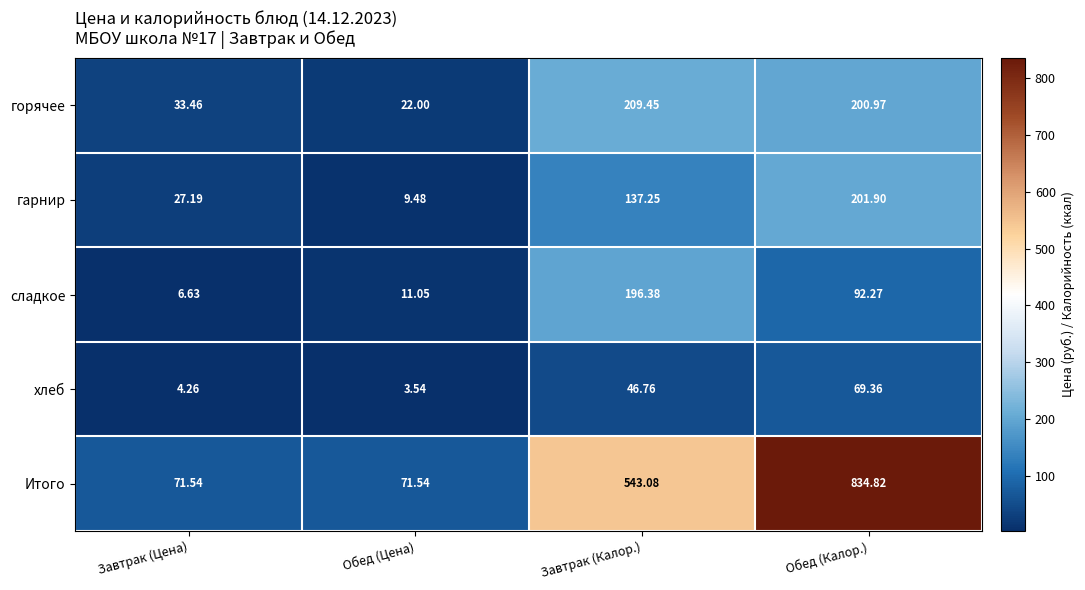

Which series has the widest spread of values?

Итого